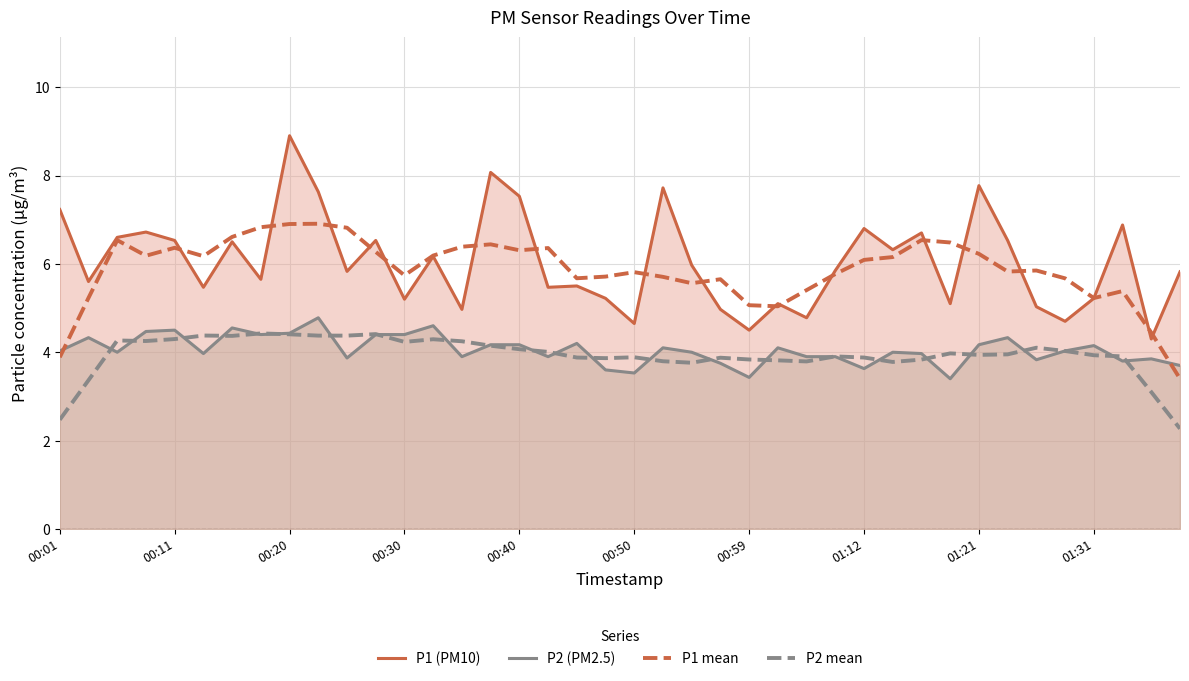

What is the value of the P2 mean point at the 21st from the left?

3.9